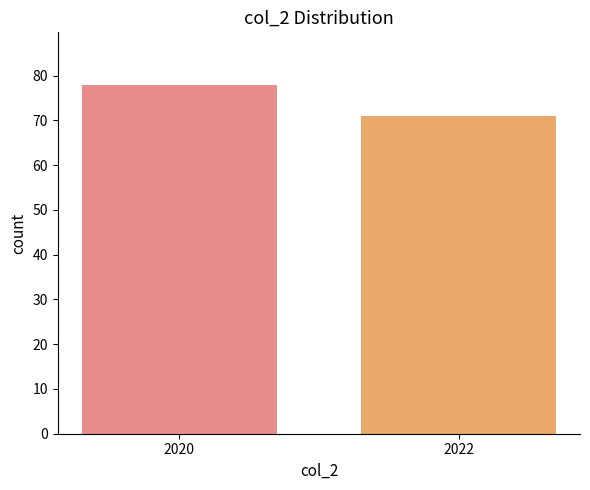

Reading left to right, extract all data points from this chart.

78	71